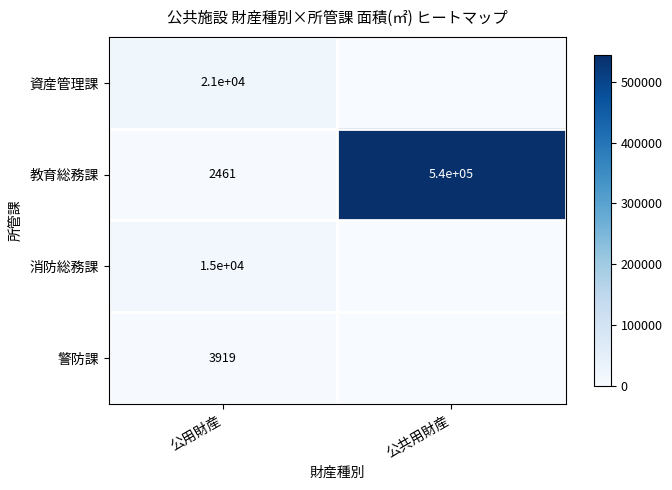

What is the sum of the 教育総務課 values at 公用財産 and 公共用財産?

542461